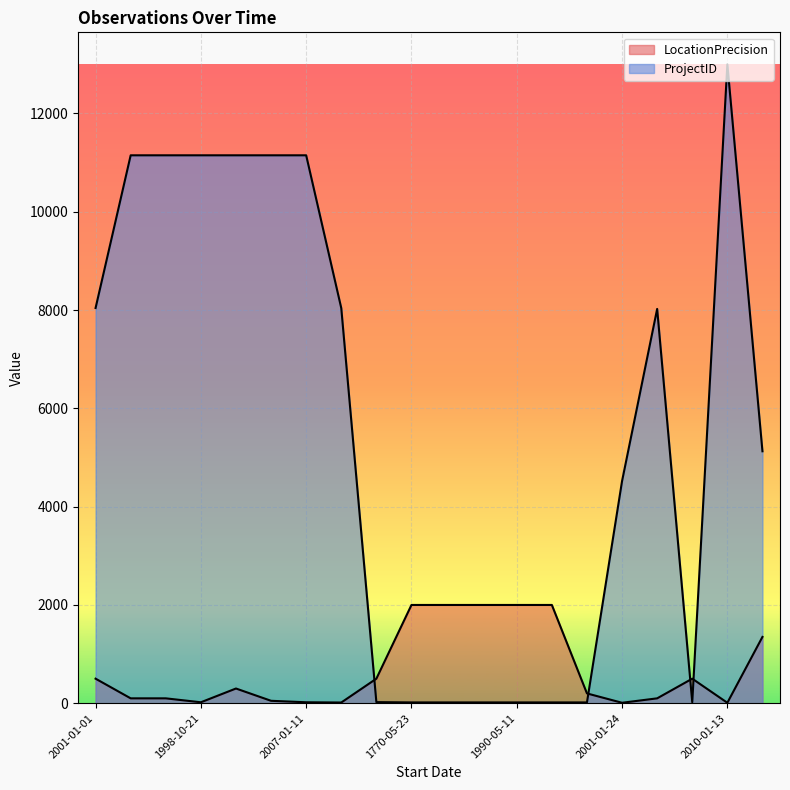

Is the value of ProjectID at 1980-01-01 greater than the value of LocationPrecision at 1770-05-23?

Yes